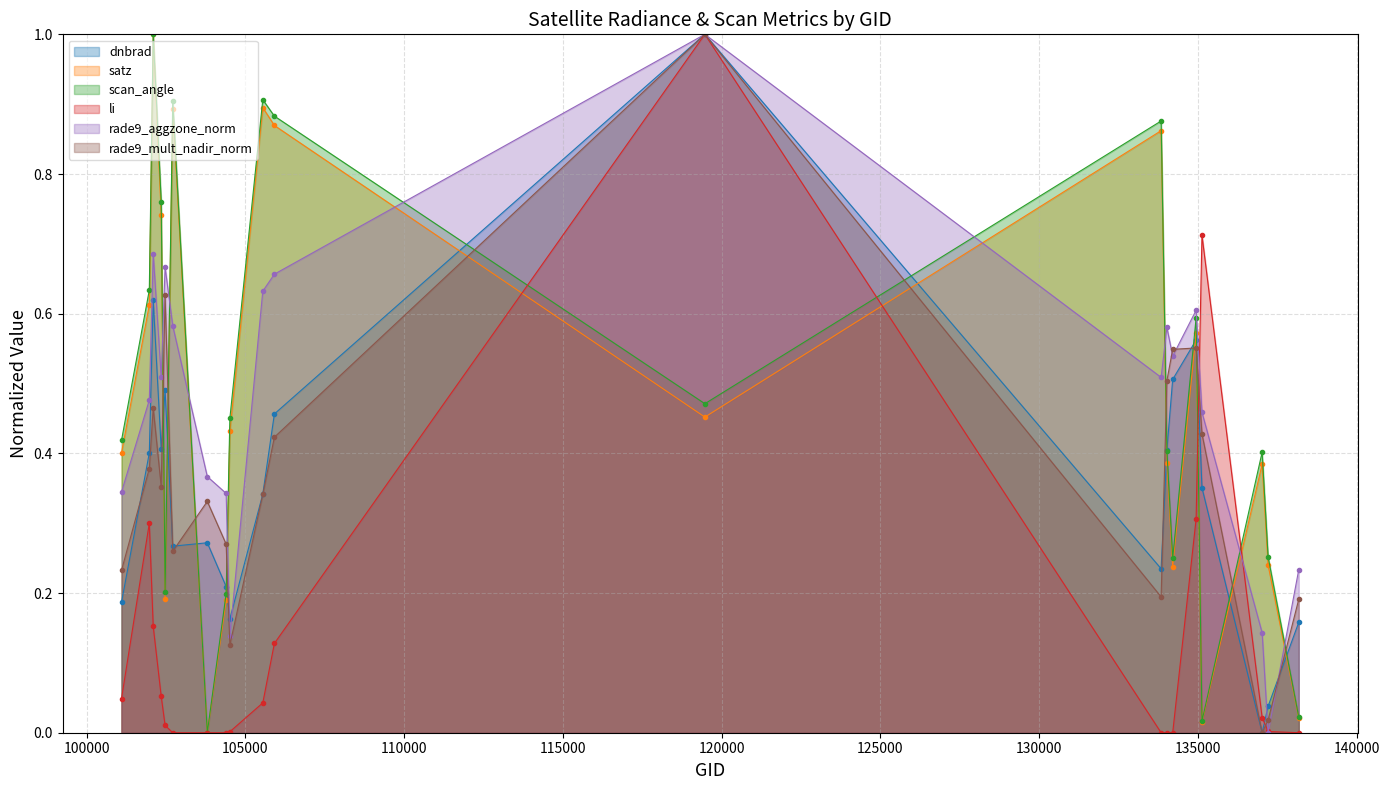

How many positive values does the satz series have?

19